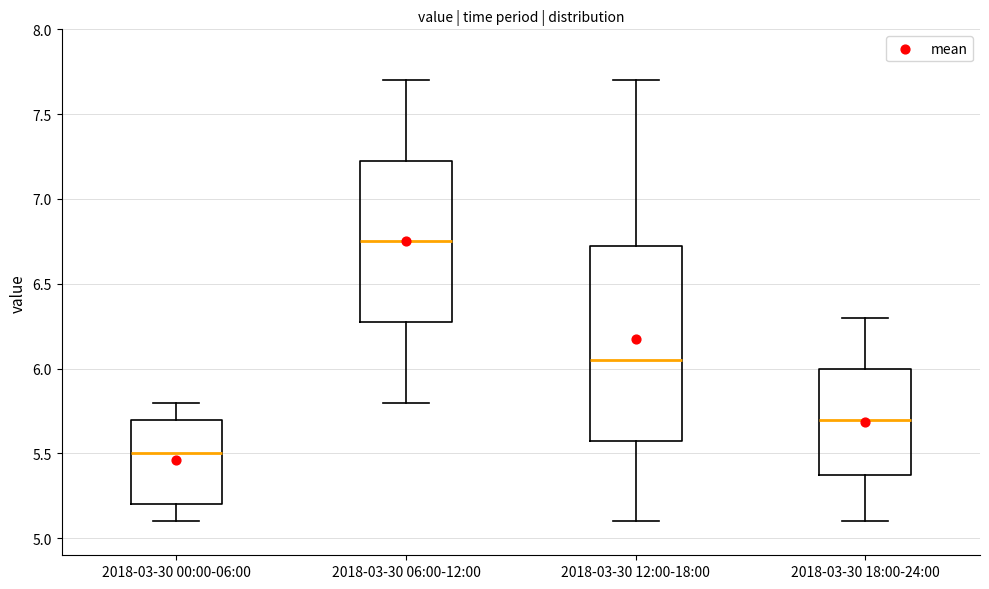

Which box is the tallest, from its lower edge to its upper edge?

2018-03-30 12:00-18:00